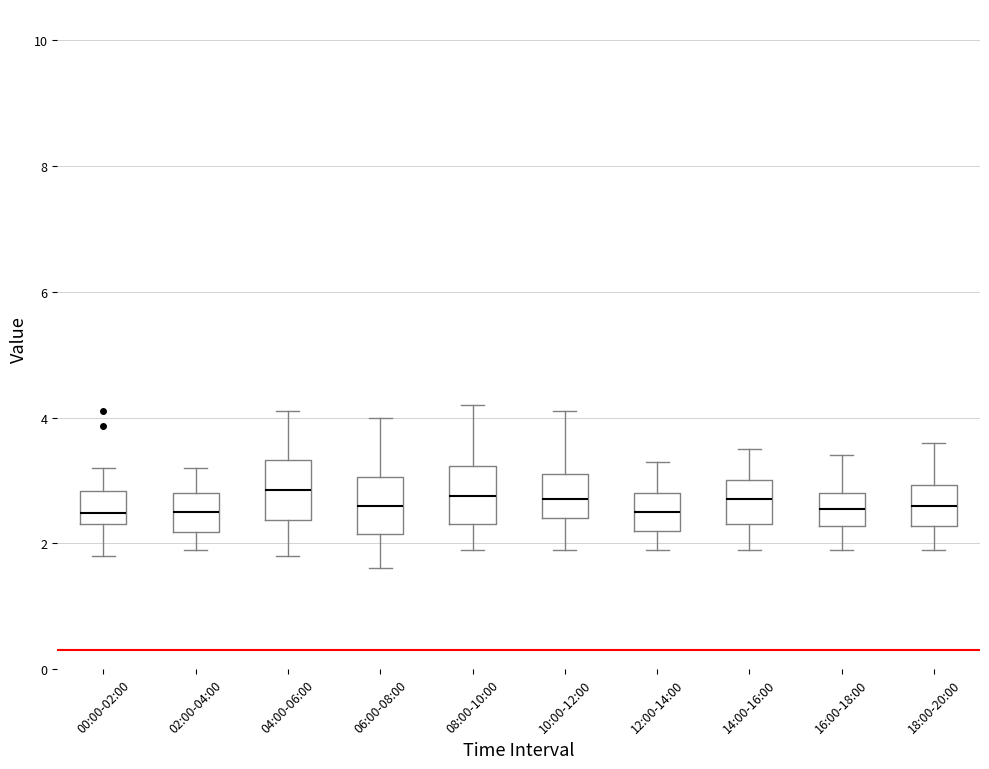

Where does the median line of the box for 16:00-18:00 sit on the y-axis? The values are not printed on the chart, so give them approximately, as read against the axis.

2.6